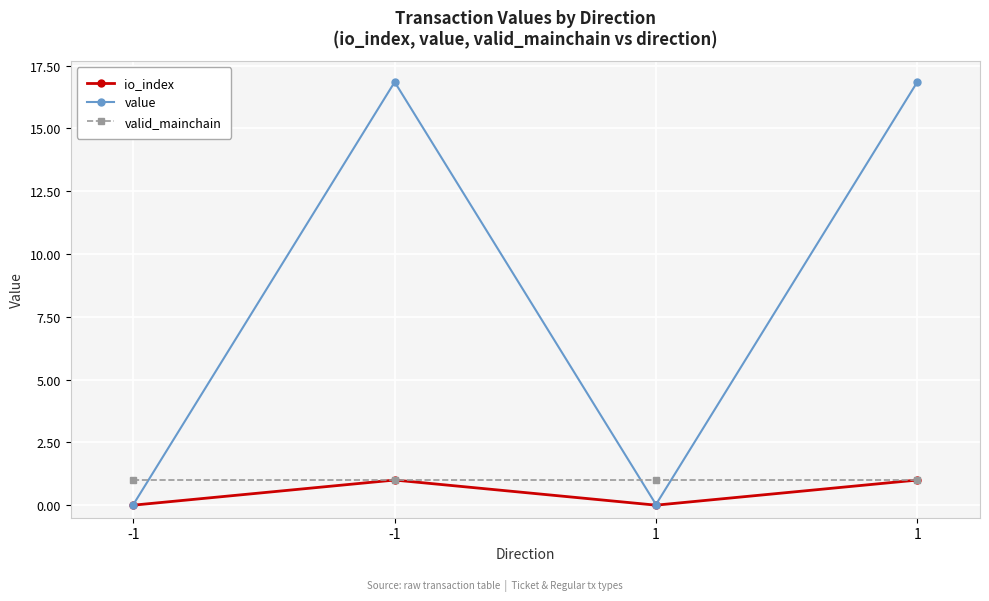

Reading right to left, transcribe all the data shown in this chart.

io_index: 1=1.0	1=0.0	-1=1.0	-1=0.0
value: 1=16.8	1=0.0	-1=16.8	-1=0.0
valid_mainchain: 1=1.0	1=1.0	-1=1.0	-1=1.0